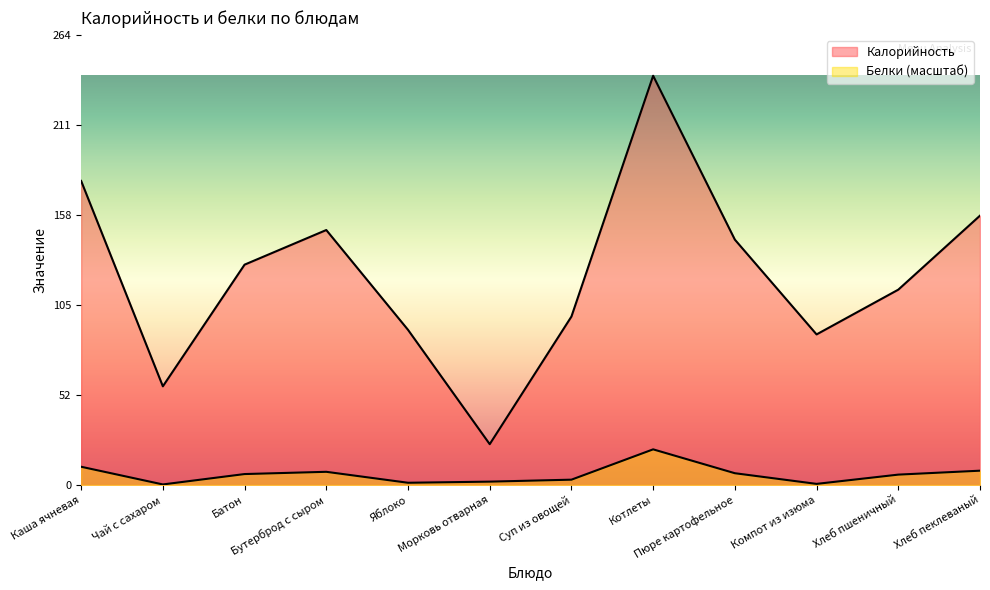

Where does the Белки series first go above 6?

Каша ячневая